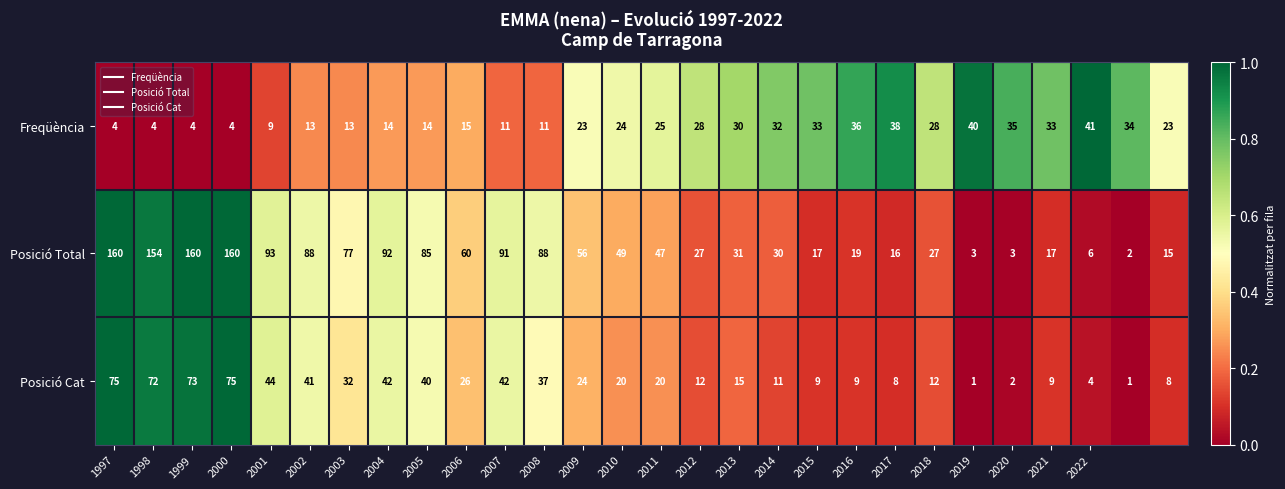

Rank the series by their maximum value, from highest to lowest.

Posició Total, Posició Cat, Freqüència